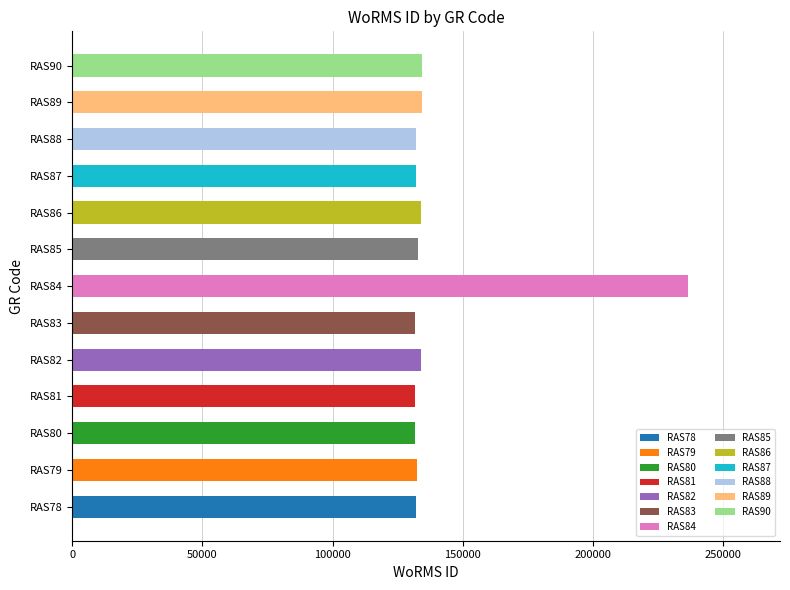

List the labels in order of value, smallest first.

RAS81, RAS80, RAS83, RAS88, RAS87, RAS78, RAS79, RAS85, RAS86, RAS82, RAS89, RAS90, RAS84